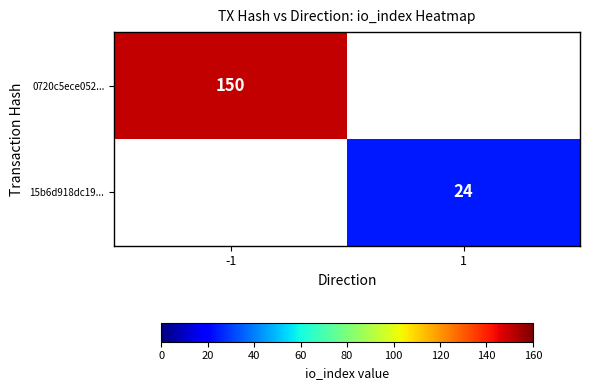

Is it true that 0720c5ece052... equals 150 at -1?

True